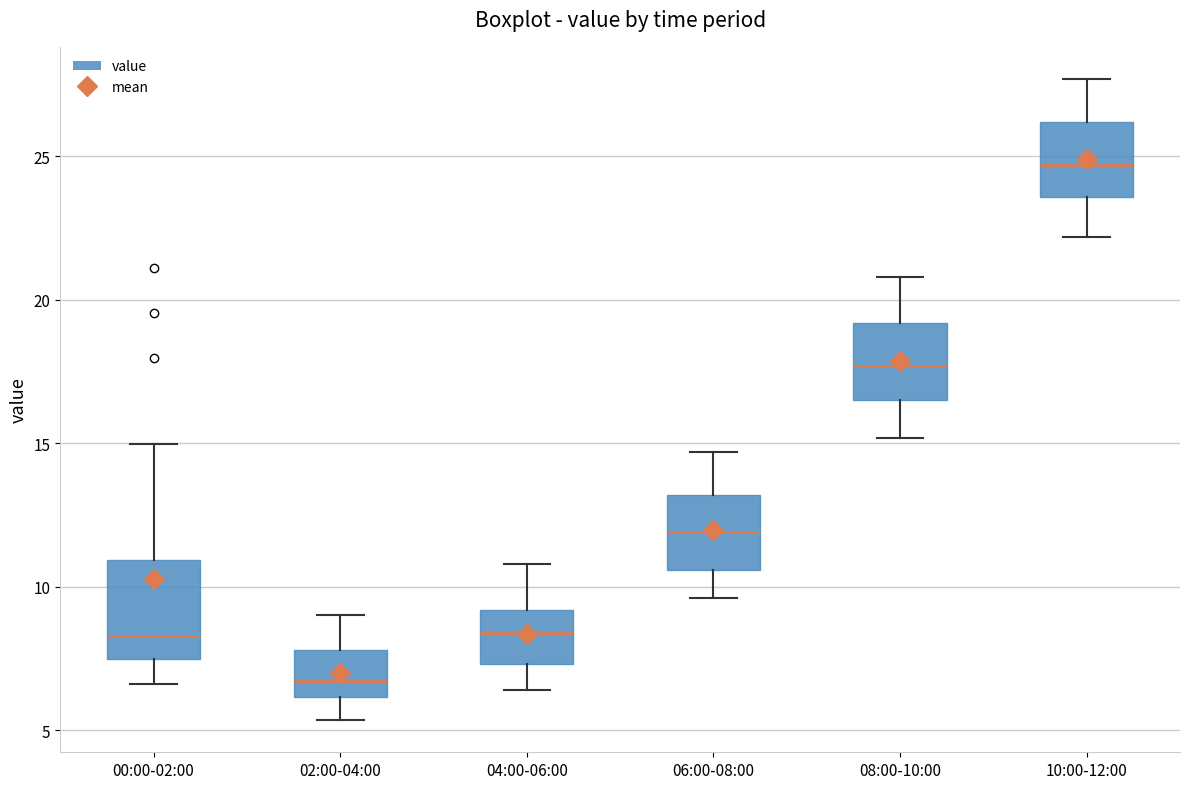

Where does the median line of the box for 04:00-06:00 sit on the y-axis? The values are not printed on the chart, so give them approximately, as read against the axis.

8.5